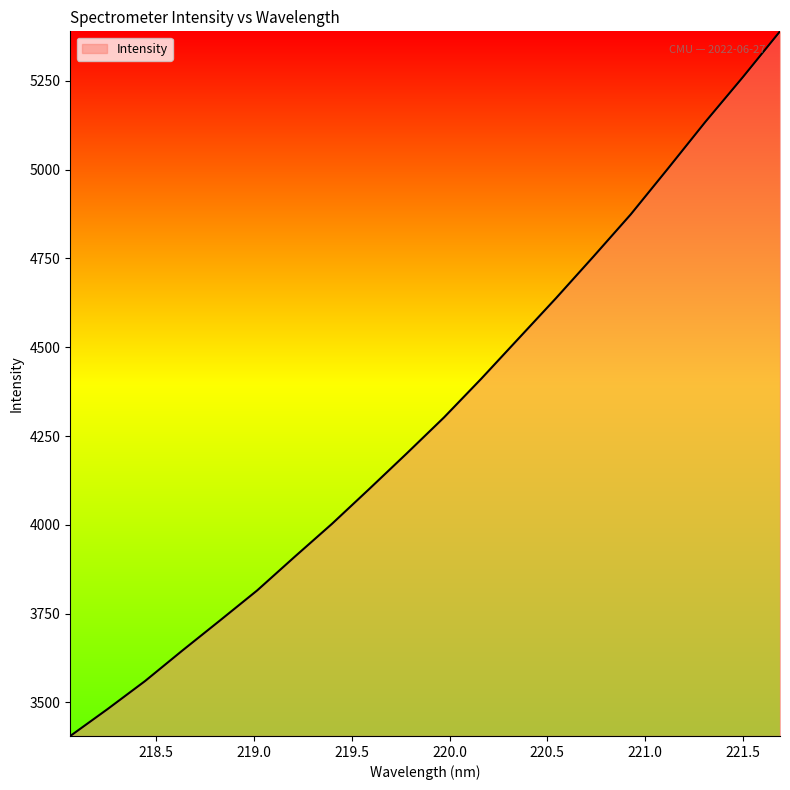

What is the average value?

4307.2